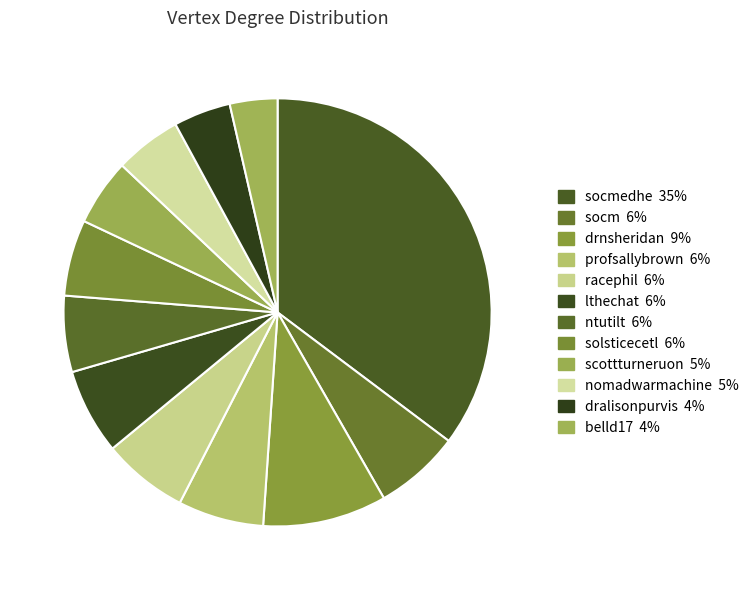

Count the number of slices in the pie.

12